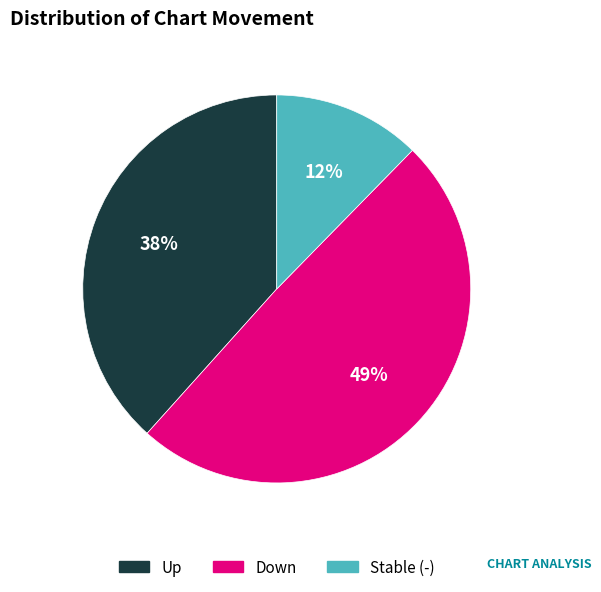

Is there any slice that represents more than half of the pie?

No